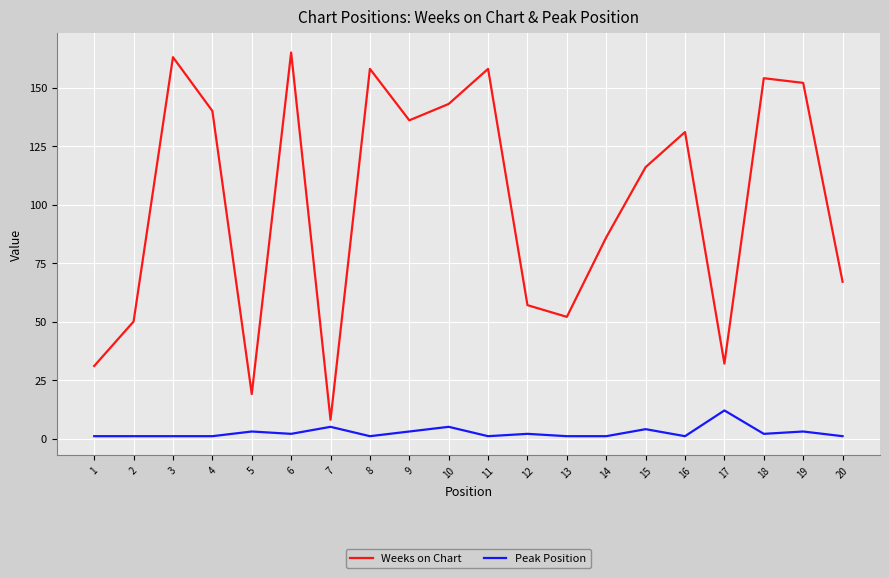

Count the number of categories in the chart.

20